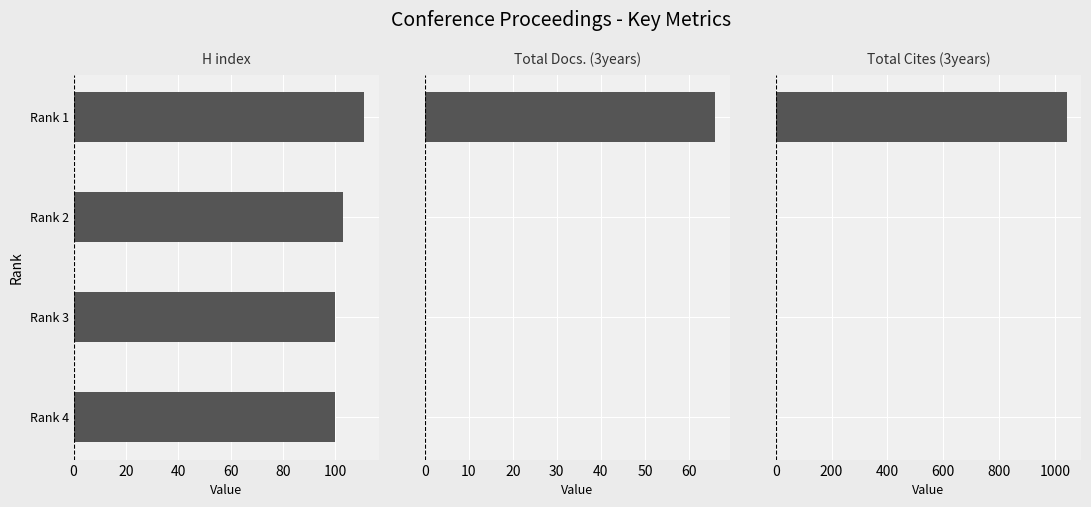

What is the approximate value of H index at Rank 4?

100